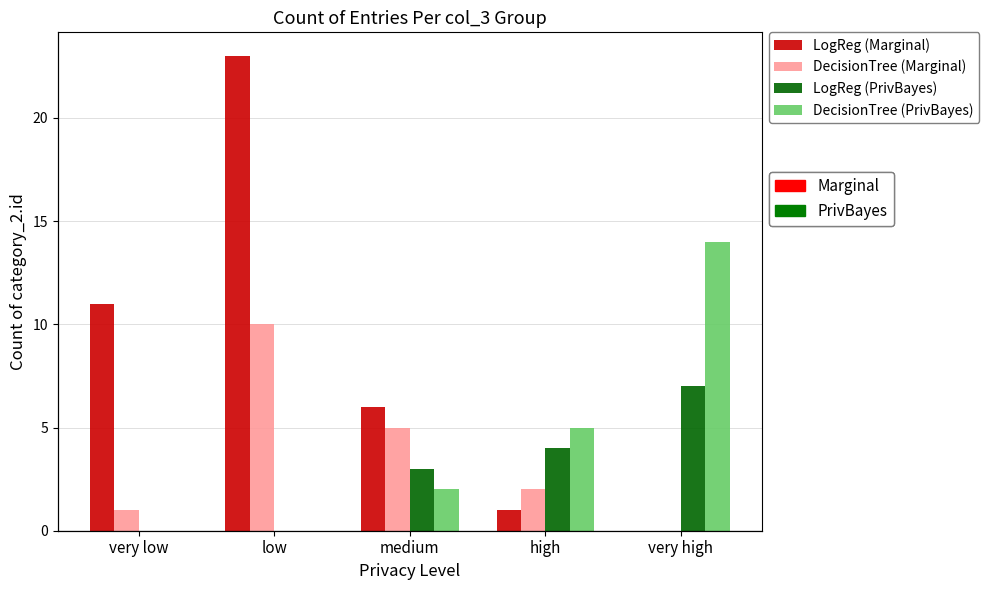

What is the label of the 3rd bar from the left?

medium